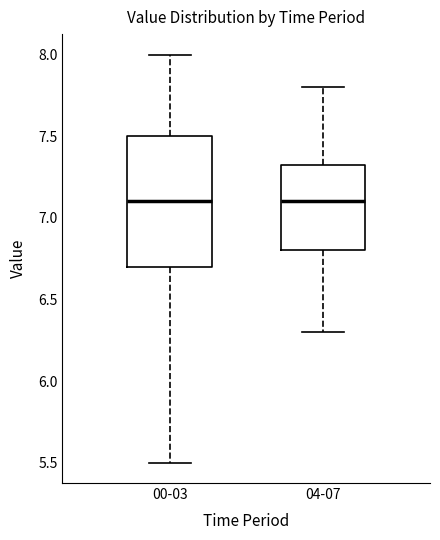

Where is the upper edge of the box for 04-07 on the y-axis? The values are not printed on the chart, so give them approximately, as read against the axis.

7.35